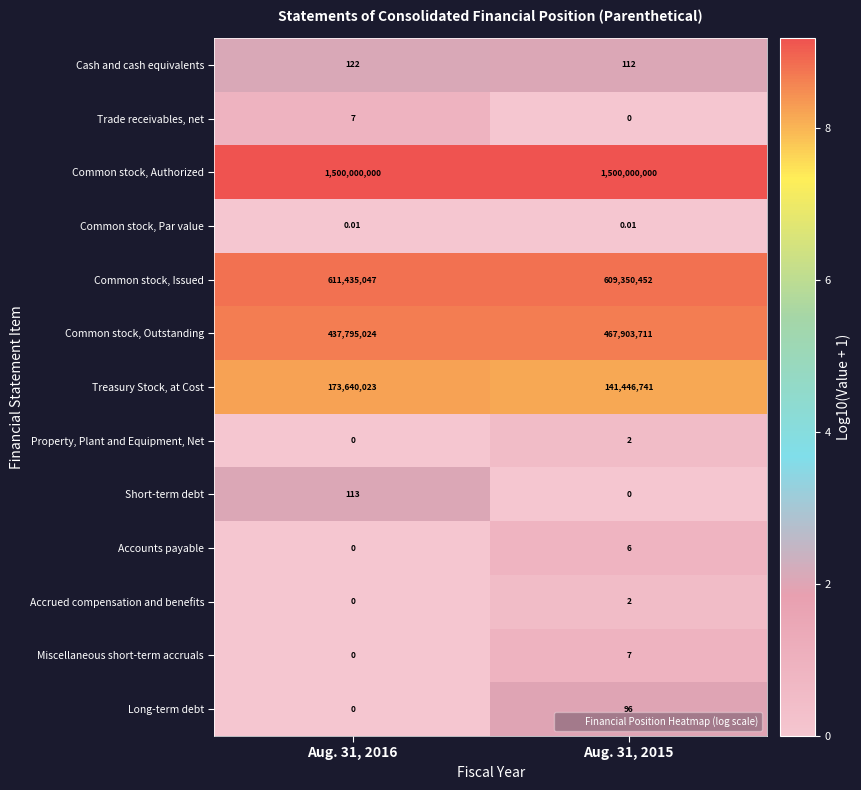

Which series has the largest total across all categories?

Common stock, Authorized